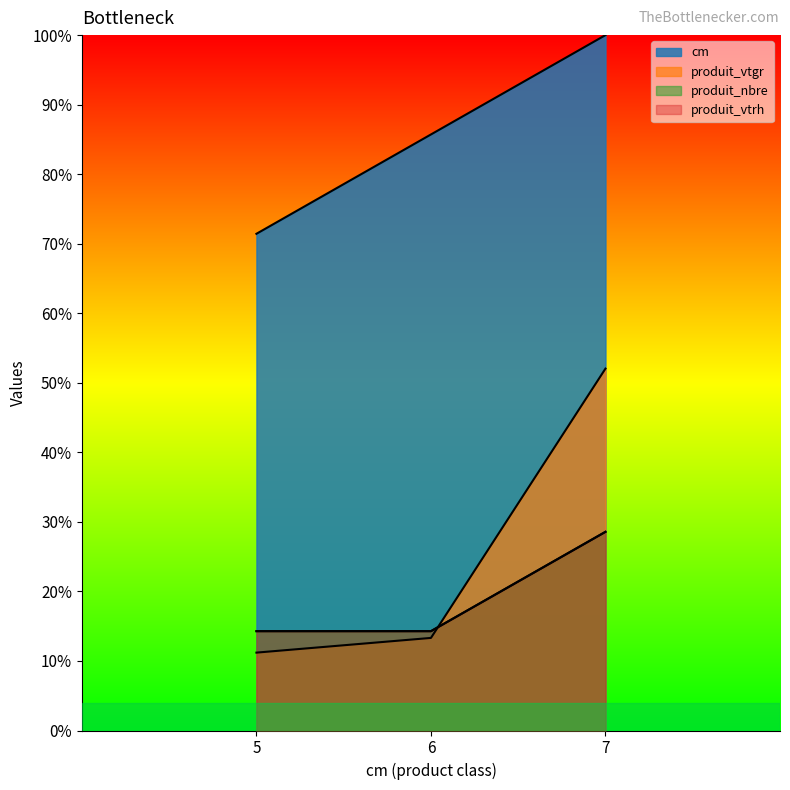

True or false: produit_vtrh has a value of 0.1 at 5.

True